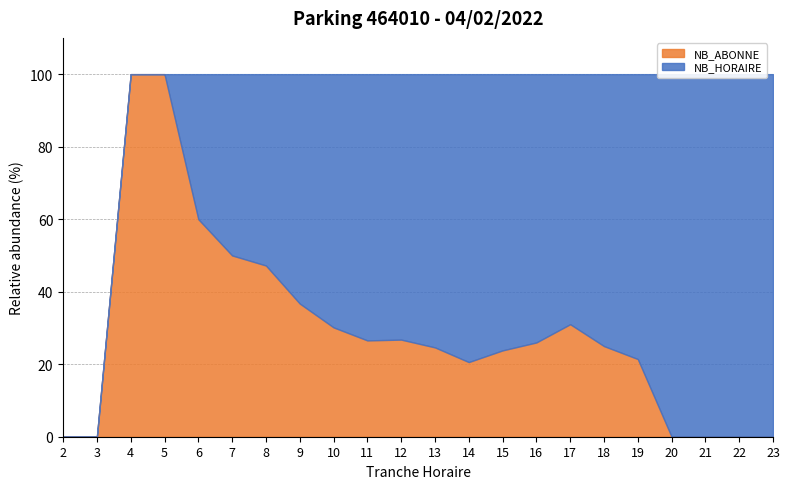

Count the number of categories in the chart.

22